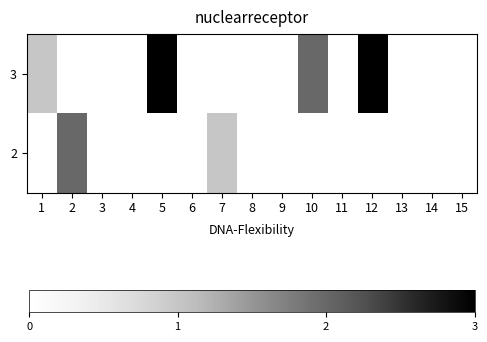

Which label corresponds to the largest value in the chart?

5